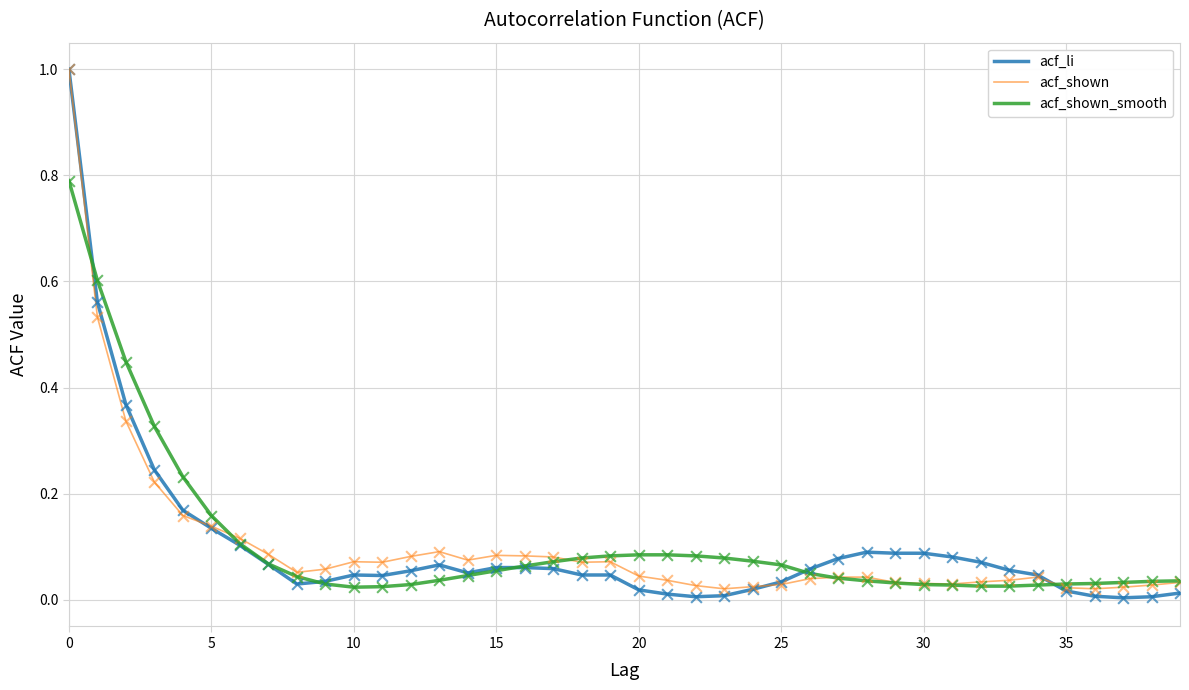

Which series has the widest spread of values?

acf_li